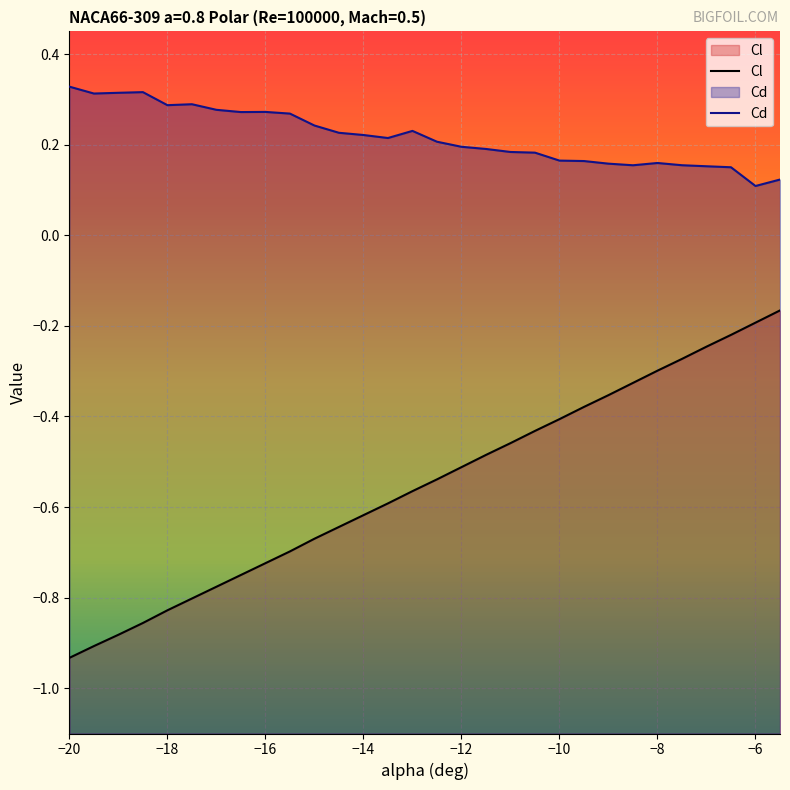

True or false: Cd and Cl intersect in this chart.

False